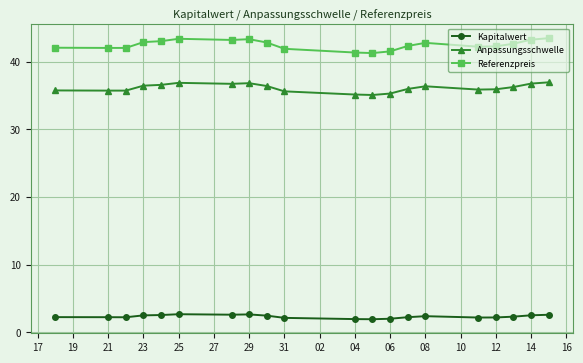

What is the maximum value shown in the chart?

43.5